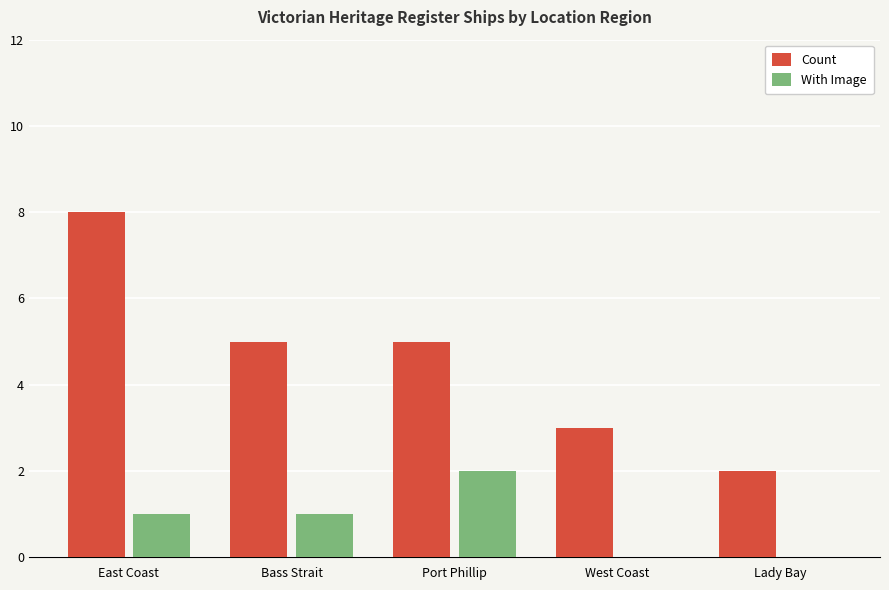

What is the total value across all series at Port Phillip?

7